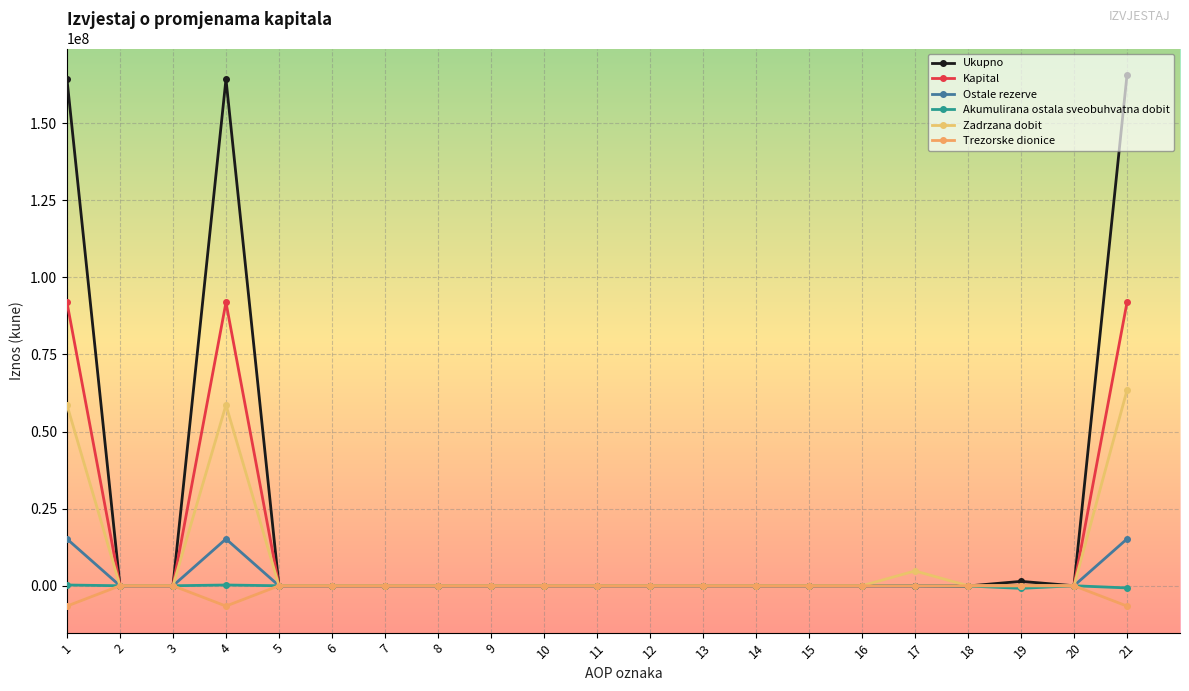

Which series has the largest total across all categories?

Ukupno